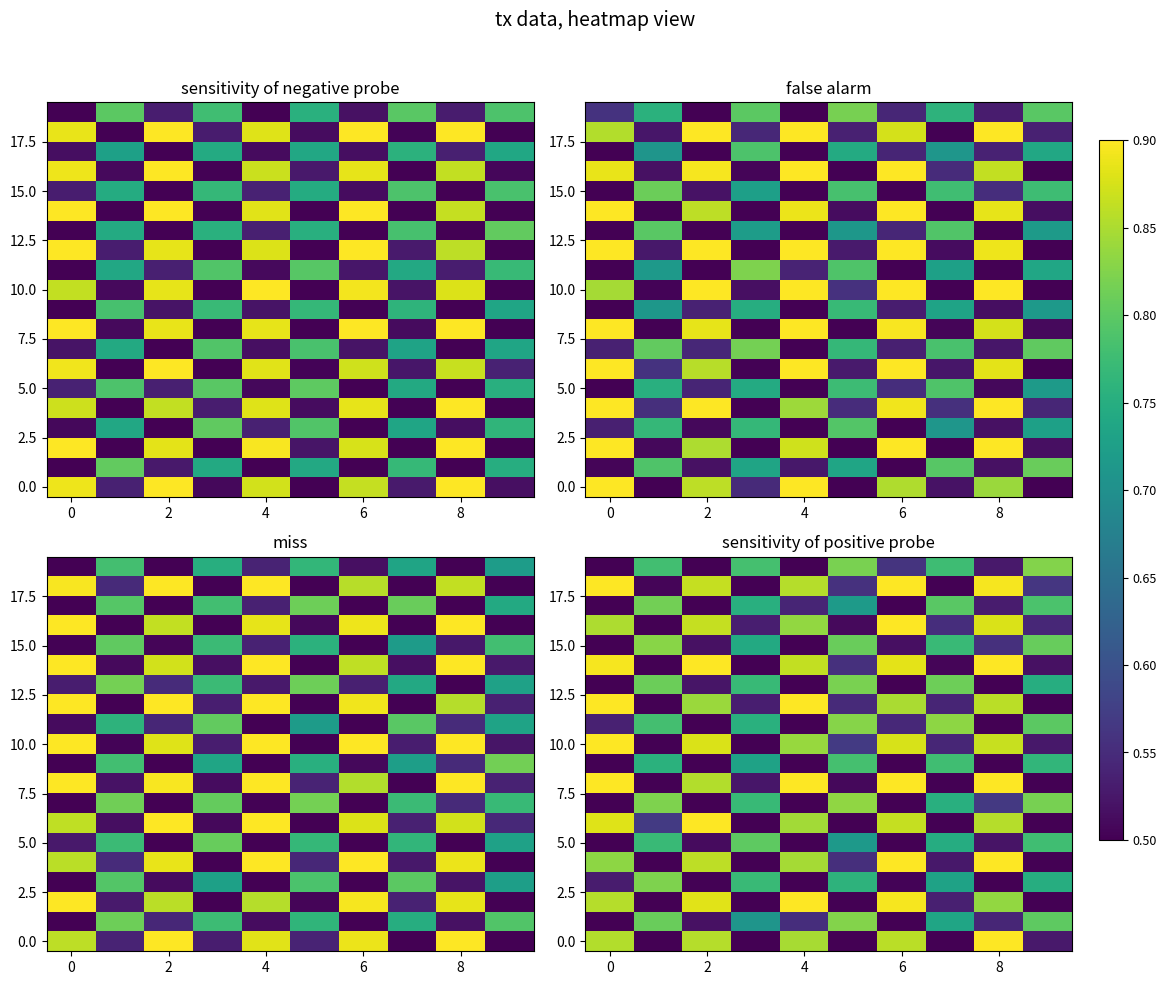

Count the number of data series in this chart.

20